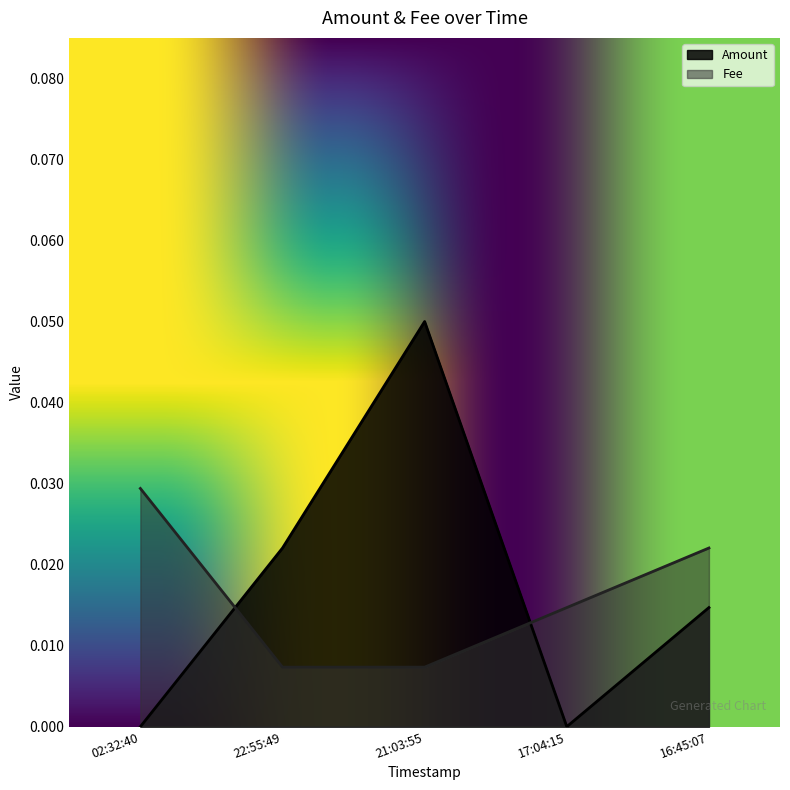

Which series changed the most between 22:55:49 and 16:45:07?

Fee